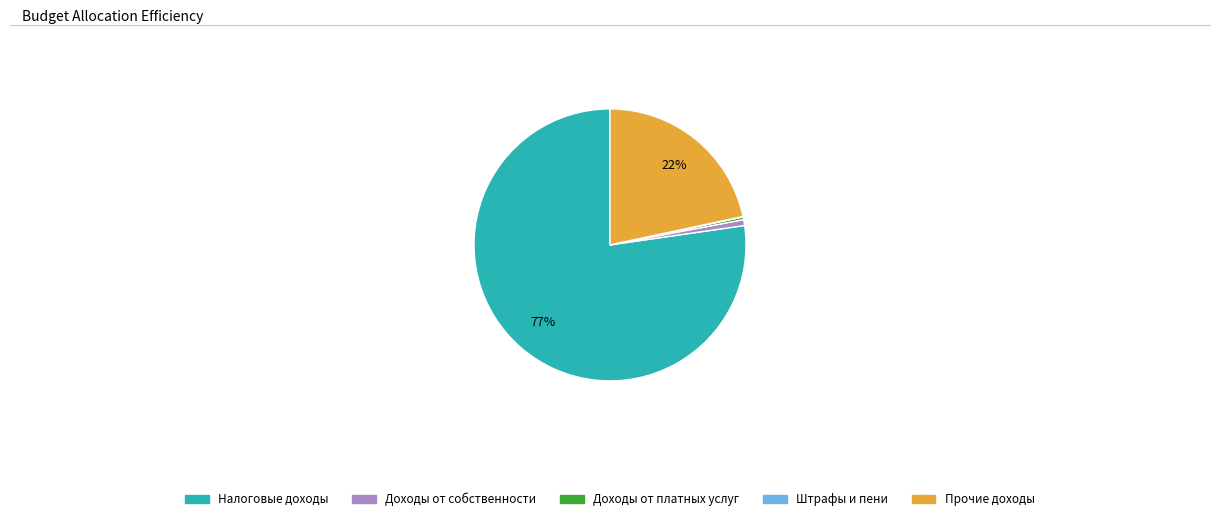

Is there any slice that represents more than half of the pie?

Yes